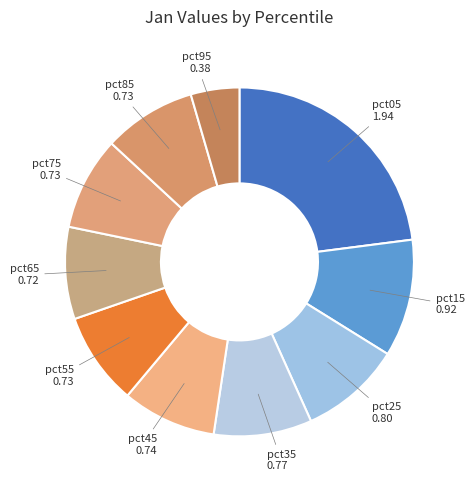

Between pct25 and pct75, which is larger?

pct25